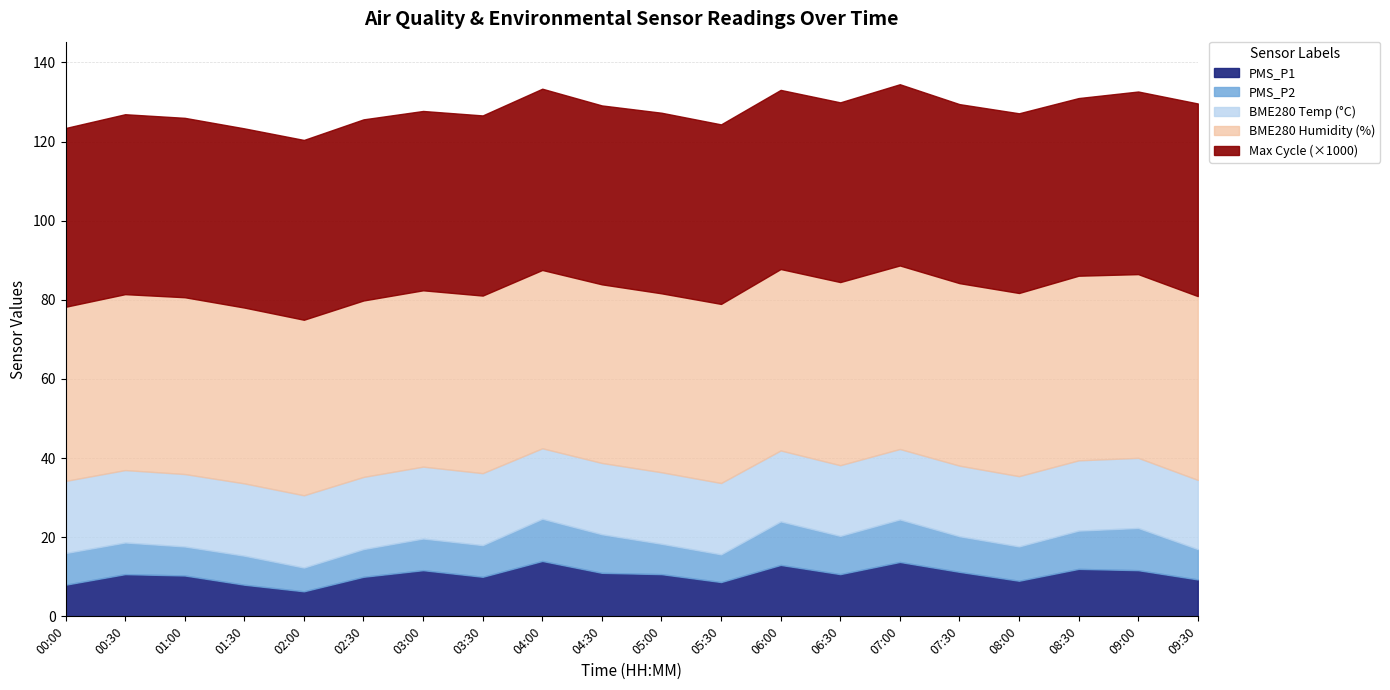

Count the number of categories in the chart.

20